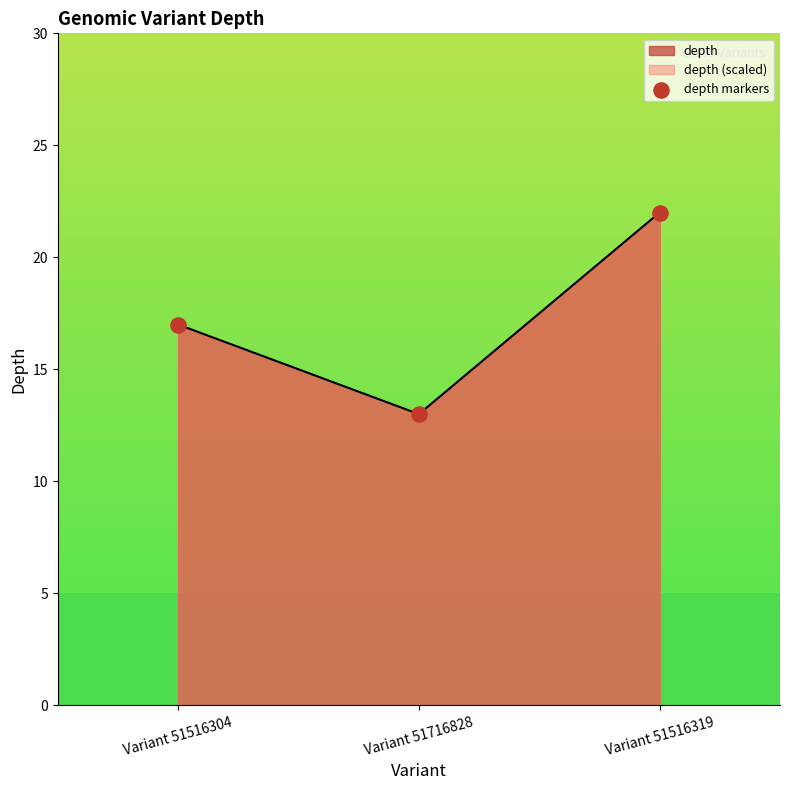

Which has a higher value, Variant 51516319 or Variant 51516304?

Variant 51516319